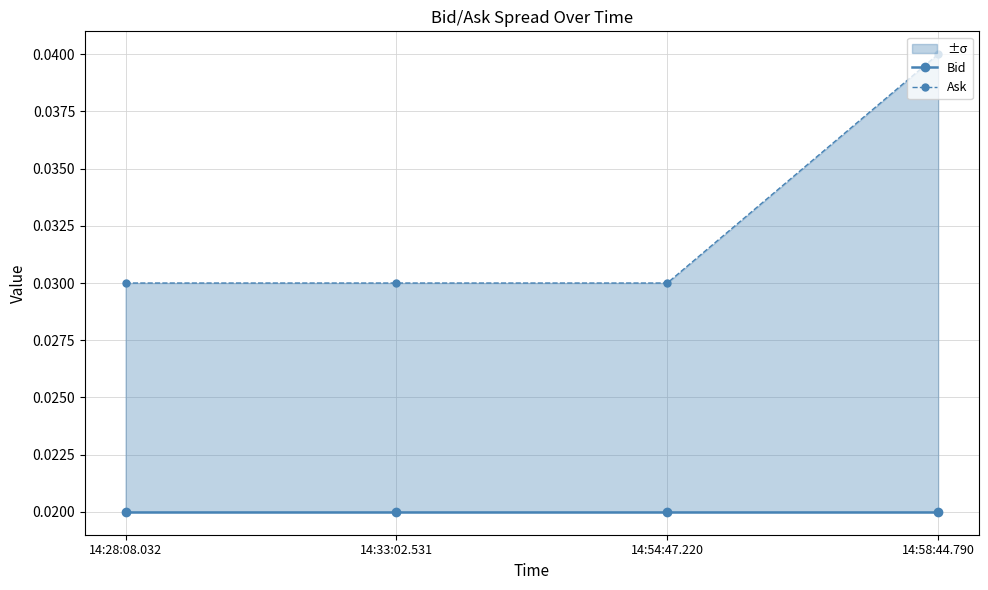

Which label corresponds to the largest value in the chart?

14:58:44.790